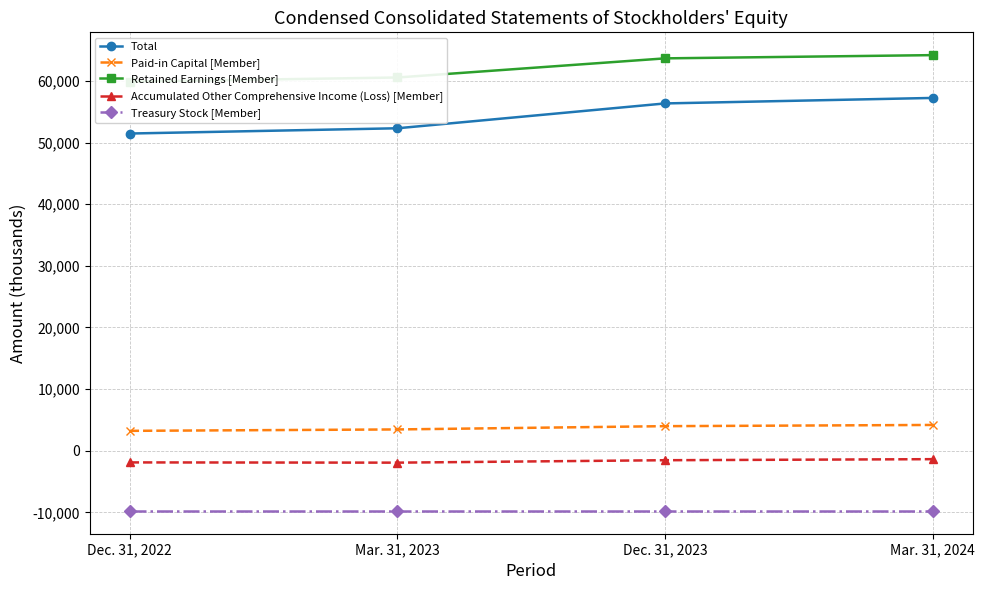

True or false: Accumulated Other Comprehensive Income (Loss) [Member] and Treasury Stock [Member] cross at least once.

False